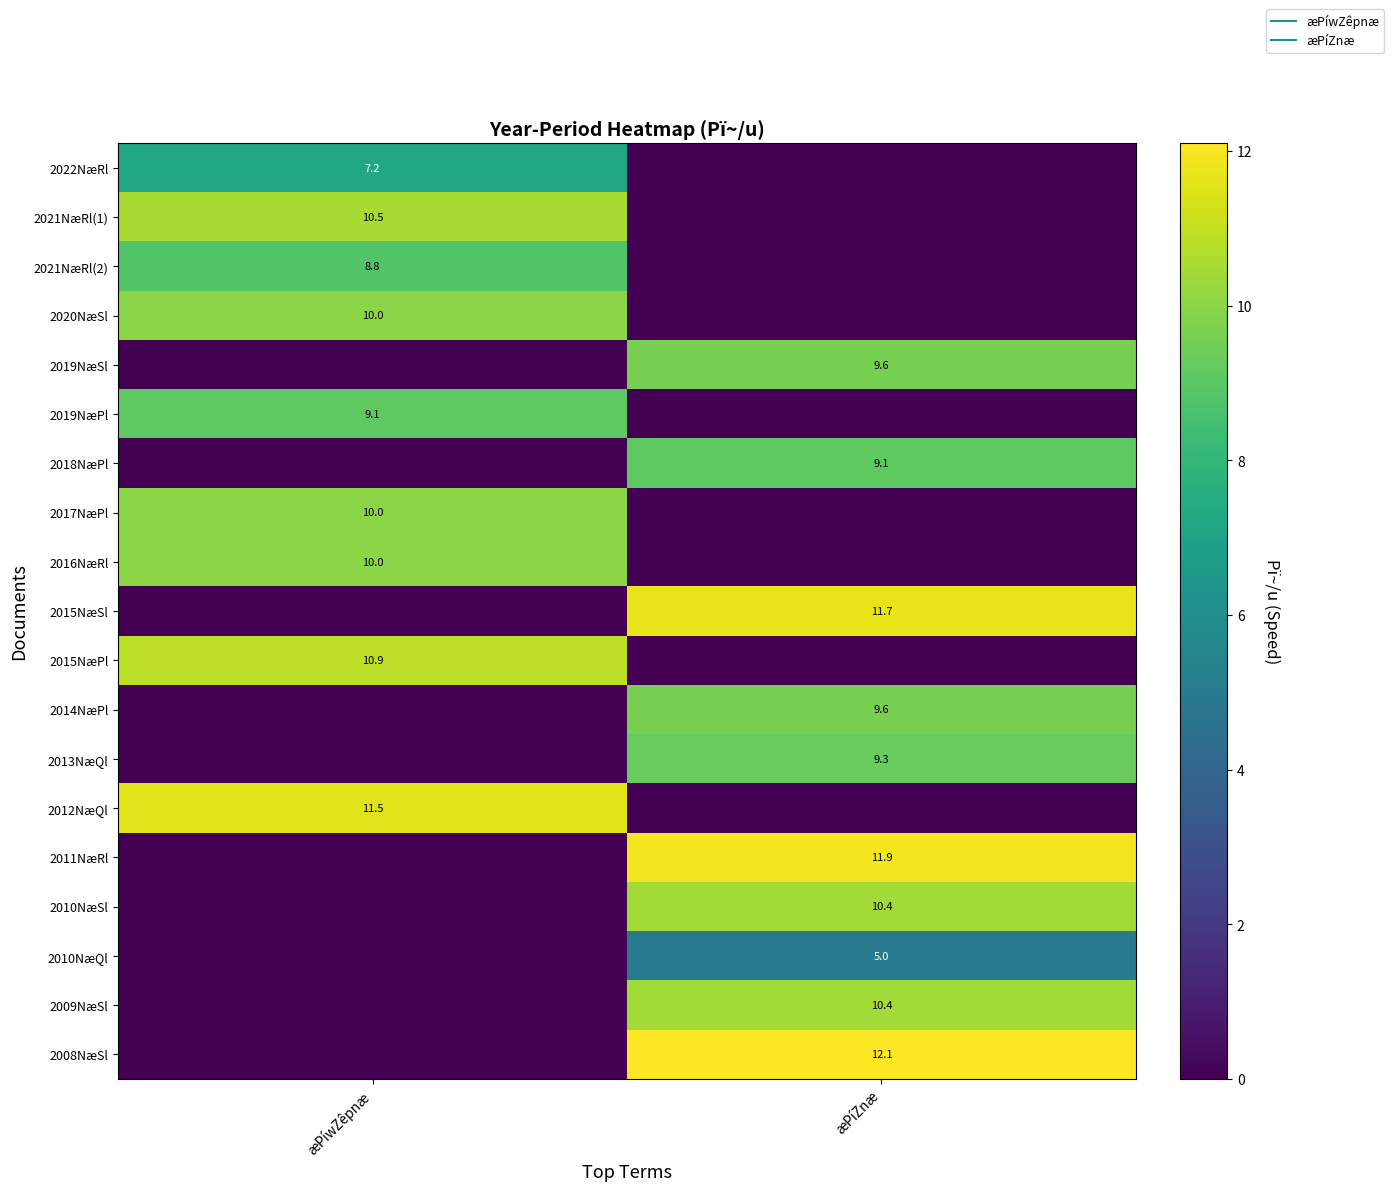

Where is 2021NæRl(2) nearest to the value 4?

æPíZnæ